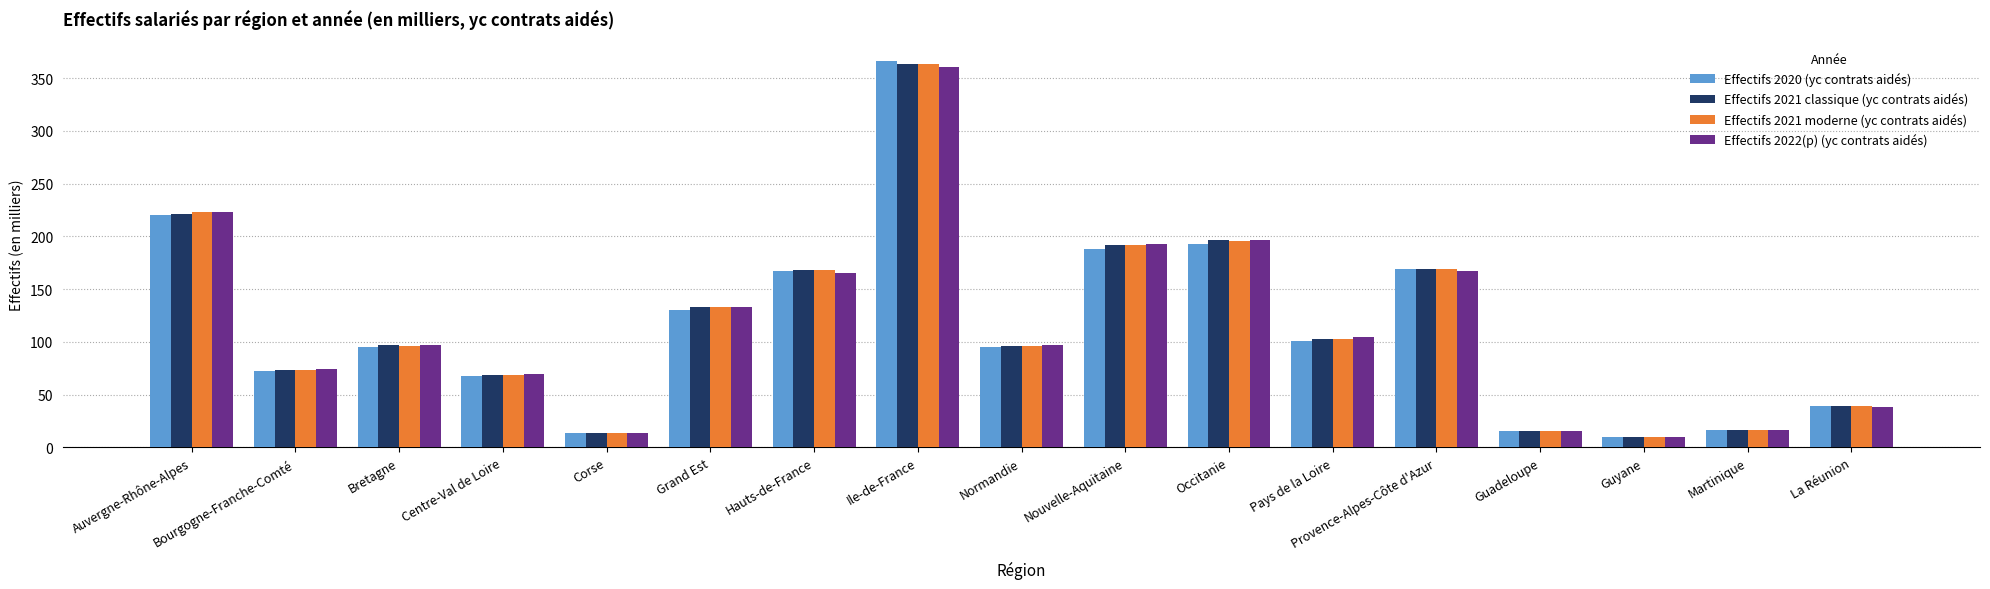

At which label does Effectifs 2021 classique (yc contrats aidés) reach its minimum?

Guyane